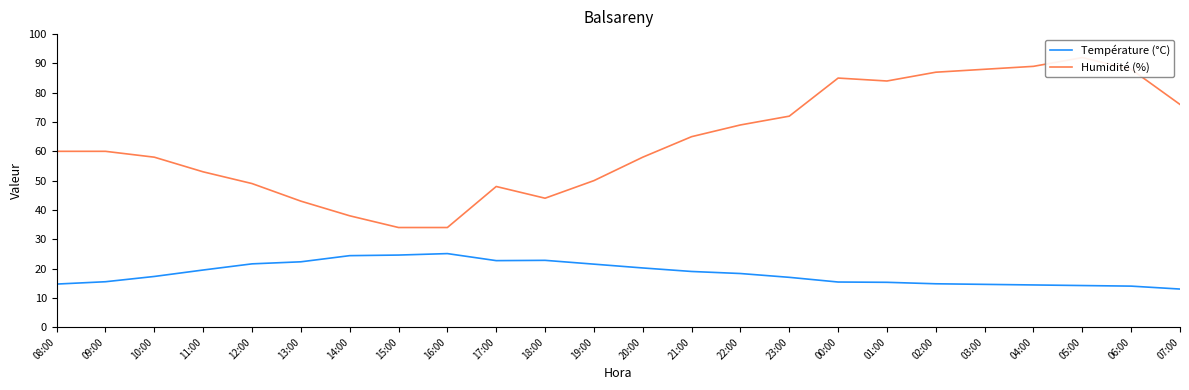

Rank the categories by Température (°C) value from lowest to highest.

07:00, 06:00, 05:00, 04:00, 03:00, 08:00, 02:00, 01:00, 00:00, 09:00, 23:00, 10:00, 22:00, 21:00, 11:00, 20:00, 19:00, 12:00, 13:00, 17:00, 18:00, 14:00, 15:00, 16:00